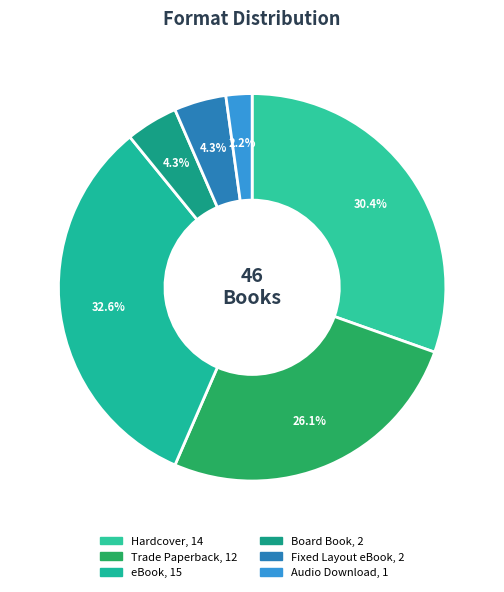

Combined, what portion of the pie is Fixed Layout eBook and Board Book?

8.7%